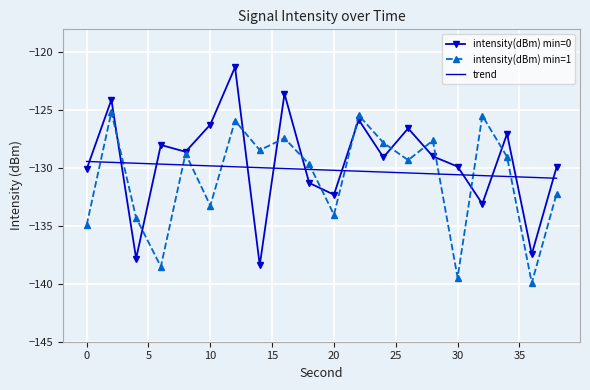

What is the sum of all intensity(dBm) min=1 values?

-2616.5